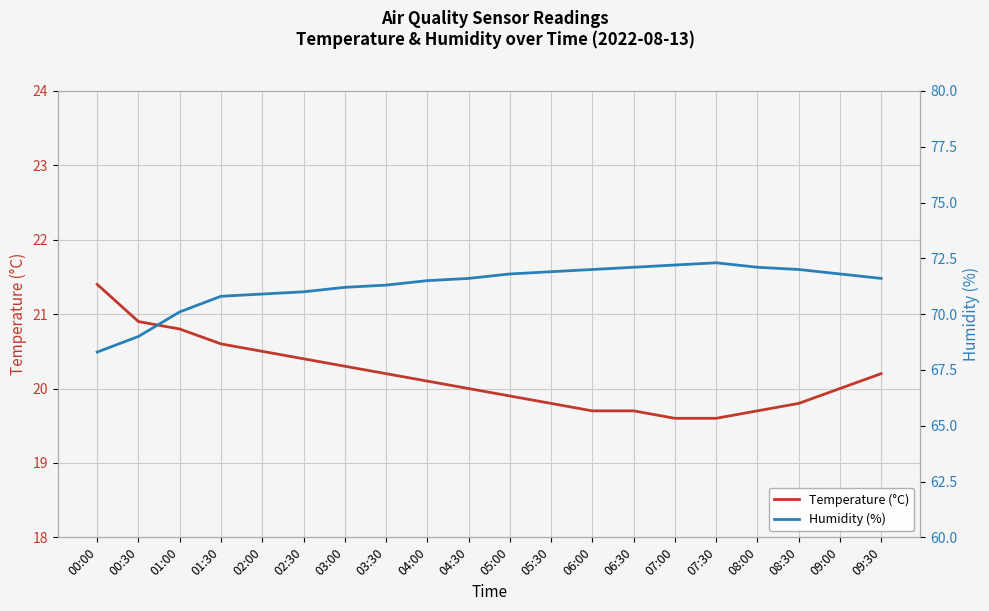

The Humidity (%) series shows 72.1 at 08:00. True or false?

True